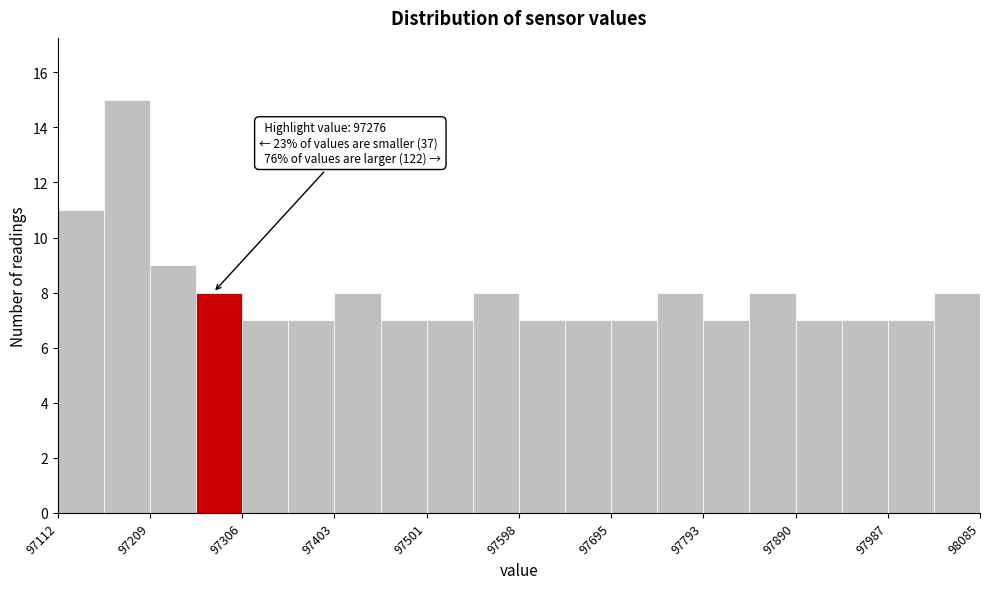

Over which range of the x-axis is the bar tallest?

97160 to 97210